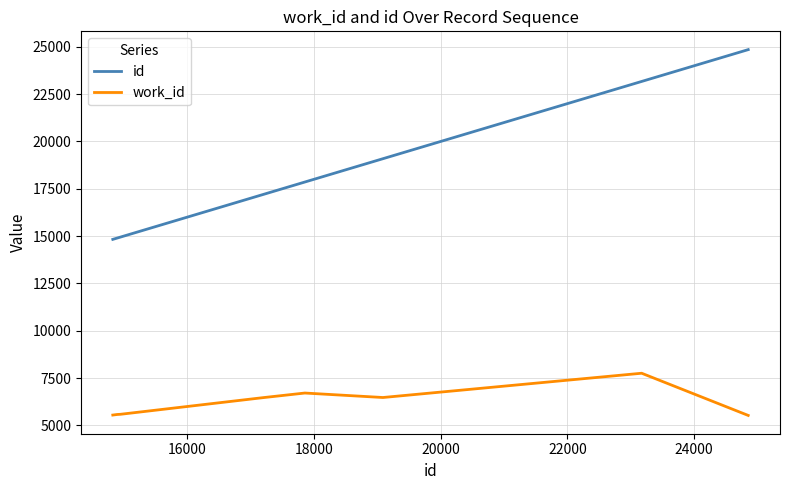

What is the minimum value for work_id?

5530